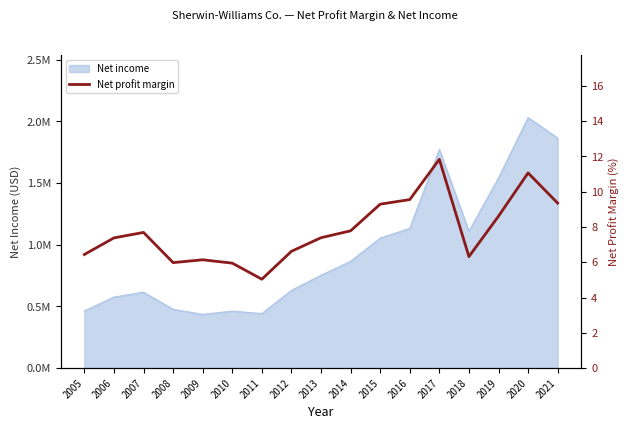

Is it true that the value at 2005 is 8.9?

False